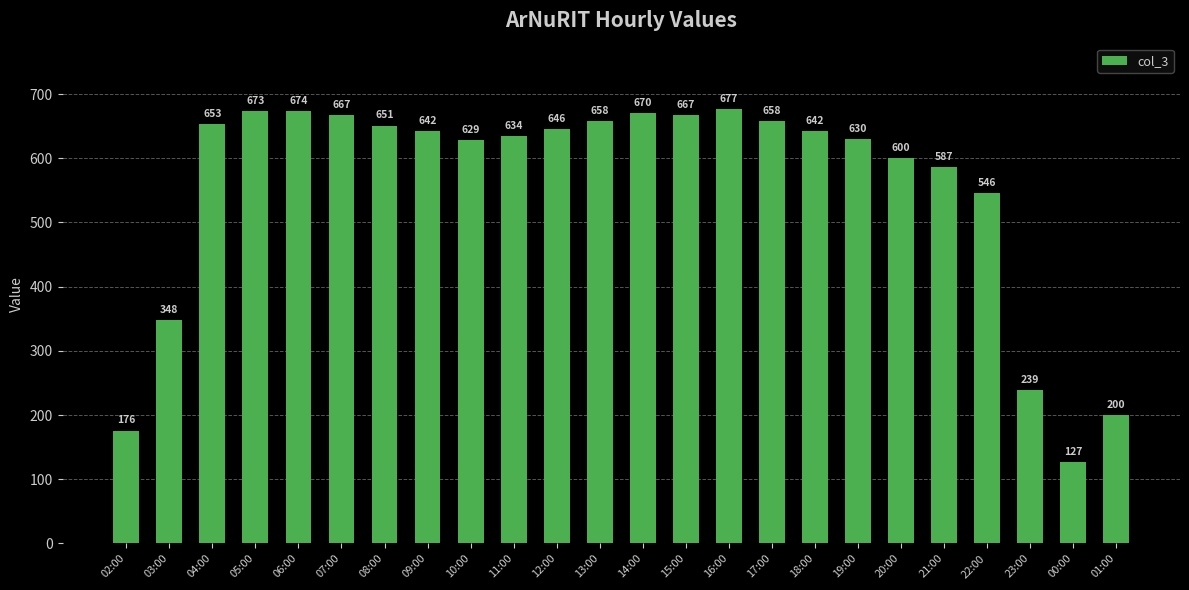

What is the value of the 15th bar from the left?

677